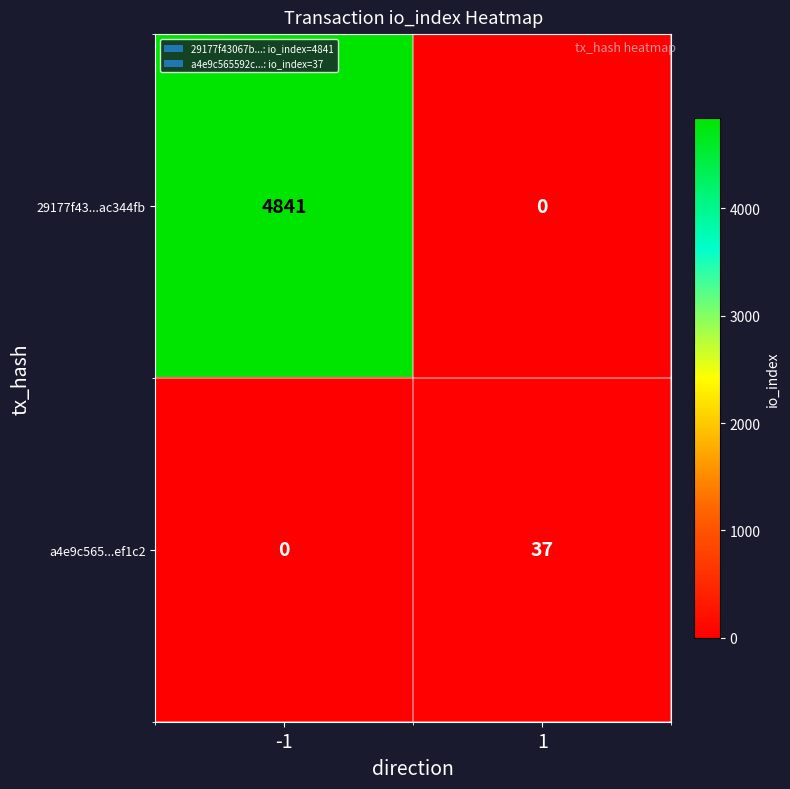

Reading left to right, what are all the values shown in this chart?

29177f43...ac344fb: -1=4841	1=0
a4e9c565...ef1c2: -1=0	1=37